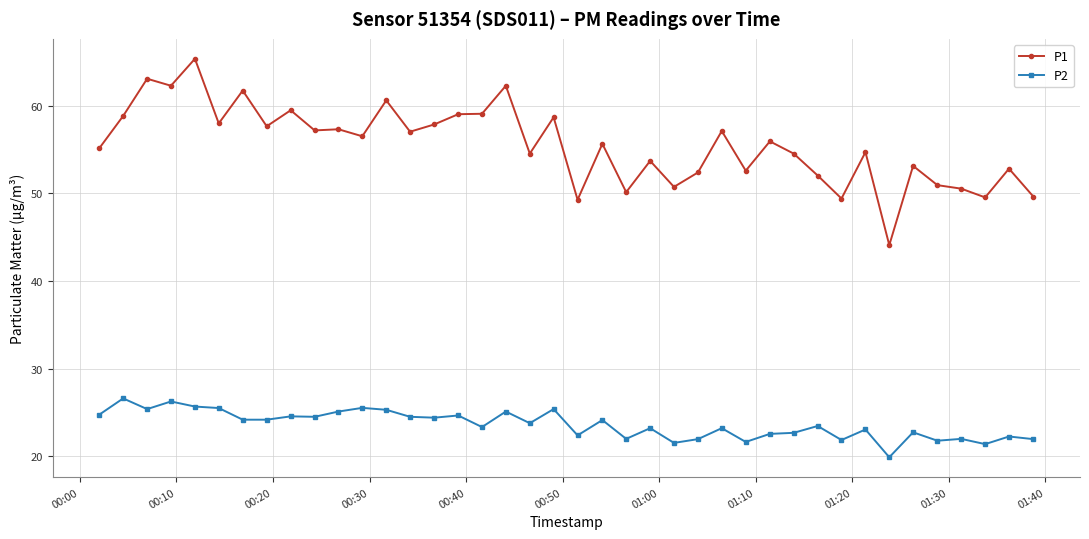

Does the chart have visible grid lines?

Yes